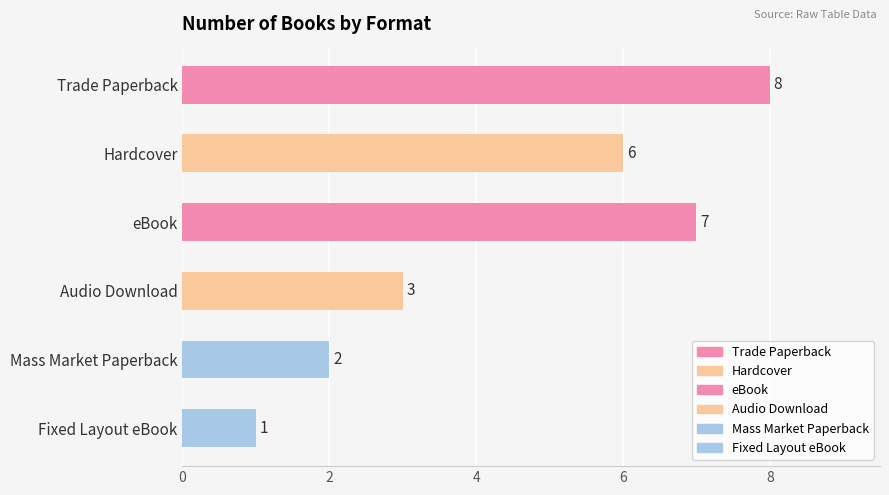

Reading left to right, what are all the values shown in this chart?

8	6	7	3	2	1